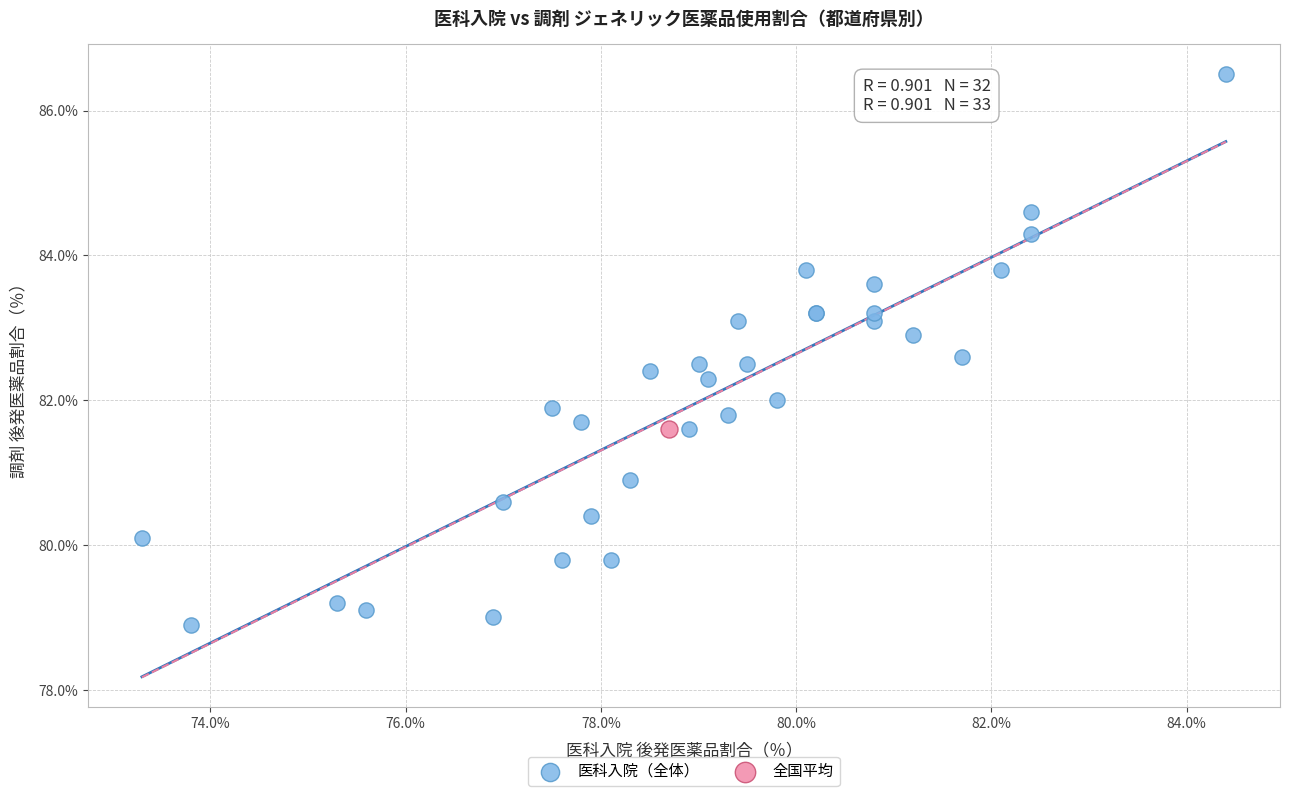

What are all the series names shown in the legend?

医科入院（全体）, 全国平均